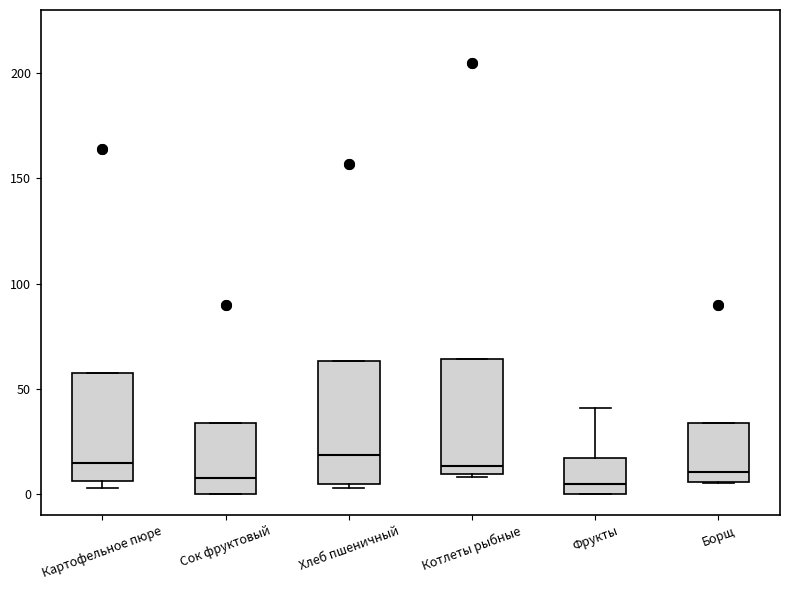

Reading left to right, read every box against the y-axis: the position of its median line, the range the box covers, and the ends of its whiskers. The values are not printed on the chart, so give them approximately, as read against the axis.

Картофельное пюре: median 15, box 5 to 60, whiskers 5 (just below the box's lower edge) to 60
Сок фруктовый: median 10, box 0 to 35, whiskers 0 to 35
Хлеб пшеничный: median 20, box 5 to 65, whiskers 5 to 65
Котлеты рыбные: median 15, box 10 to 65, whiskers 10 to 65
Фрукты: median 5, box 0 to 15, whiskers 0 to 40
Борщ: median 10, box 5 to 35, whiskers 5 to 35